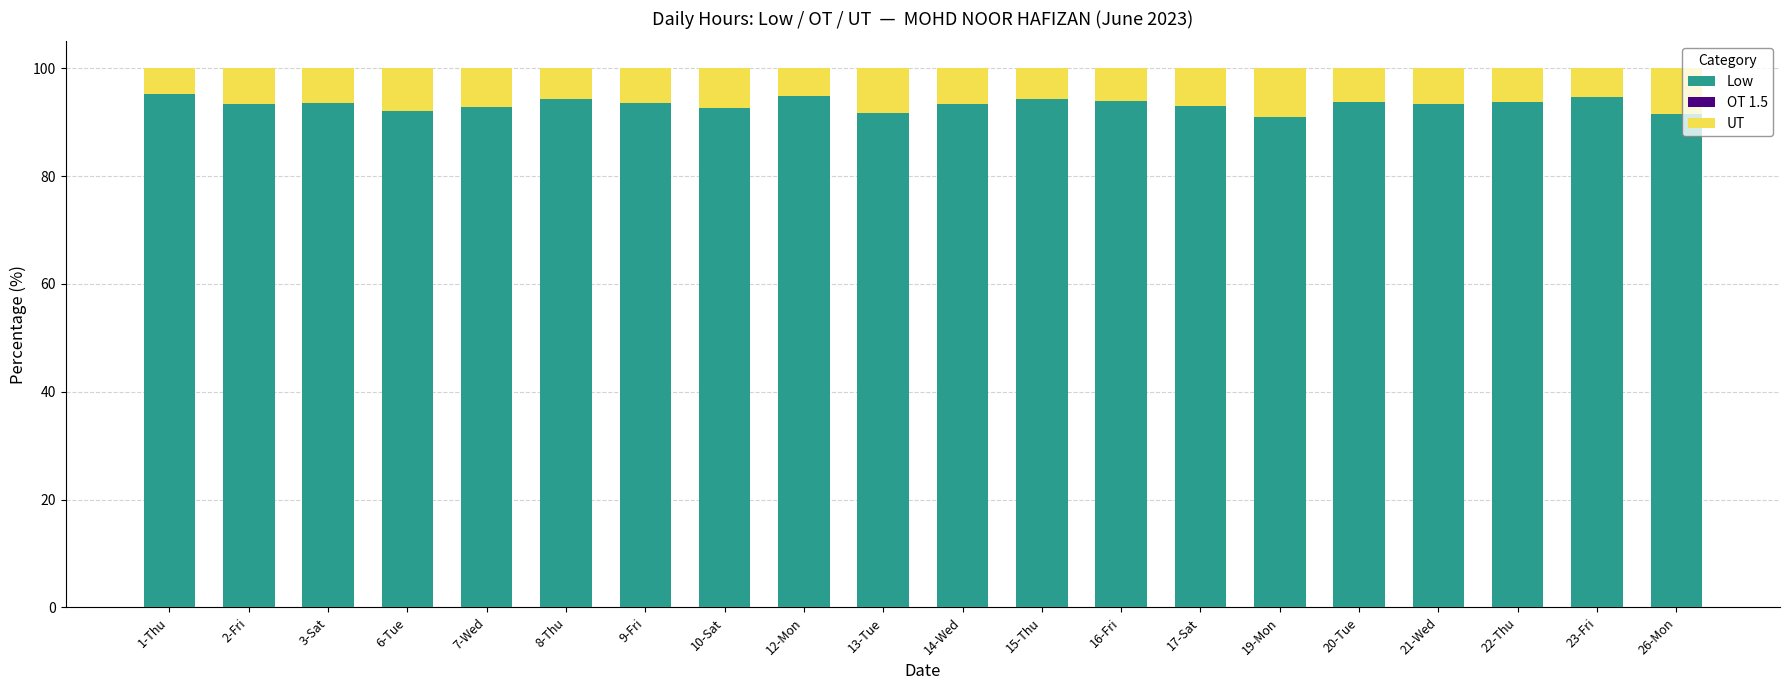

What is the difference between the maximum and minimum values in the Low series?

4.2